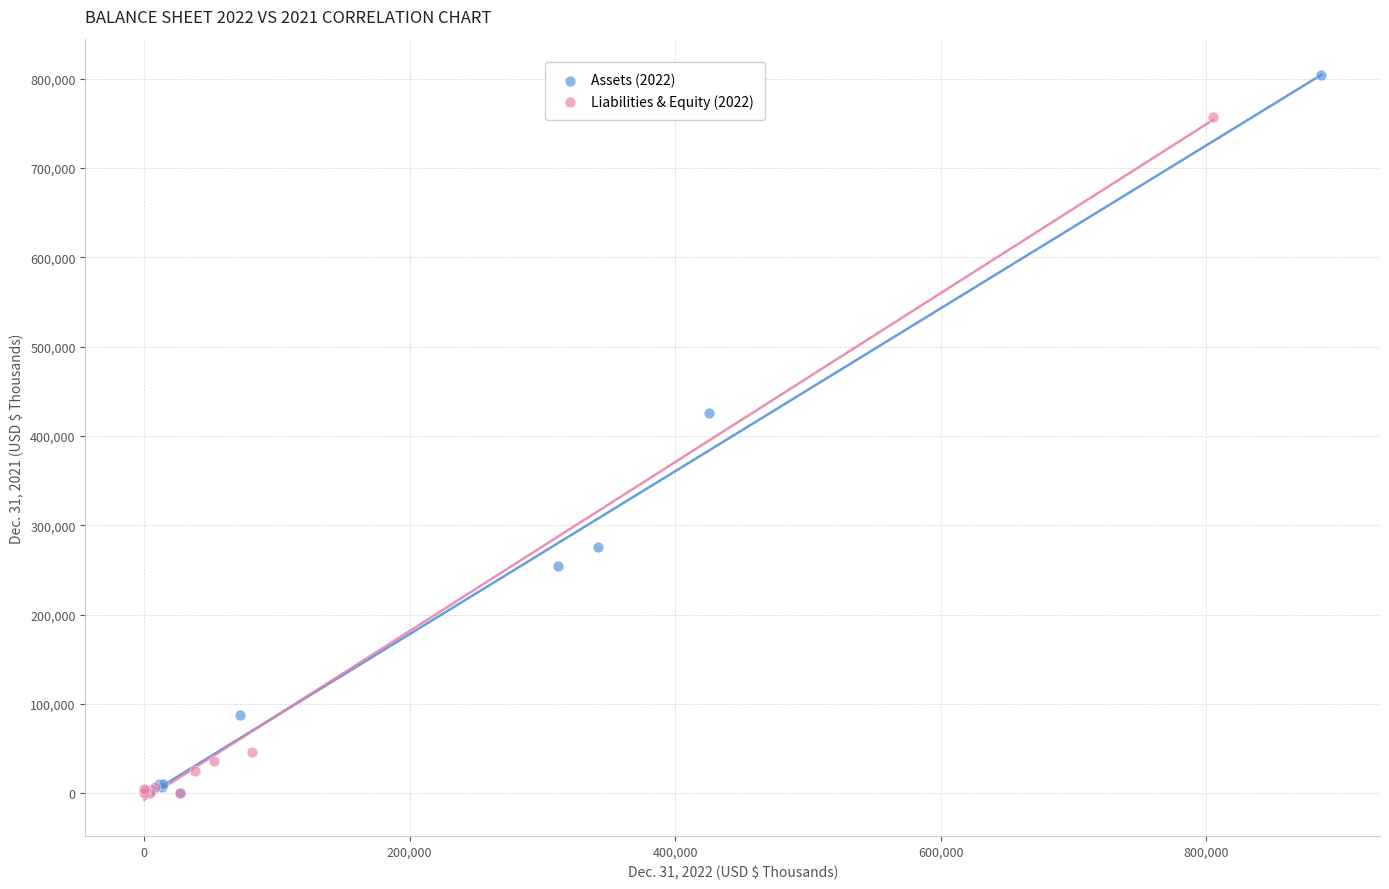

Which series contains the highest Y value?

Assets (2022)